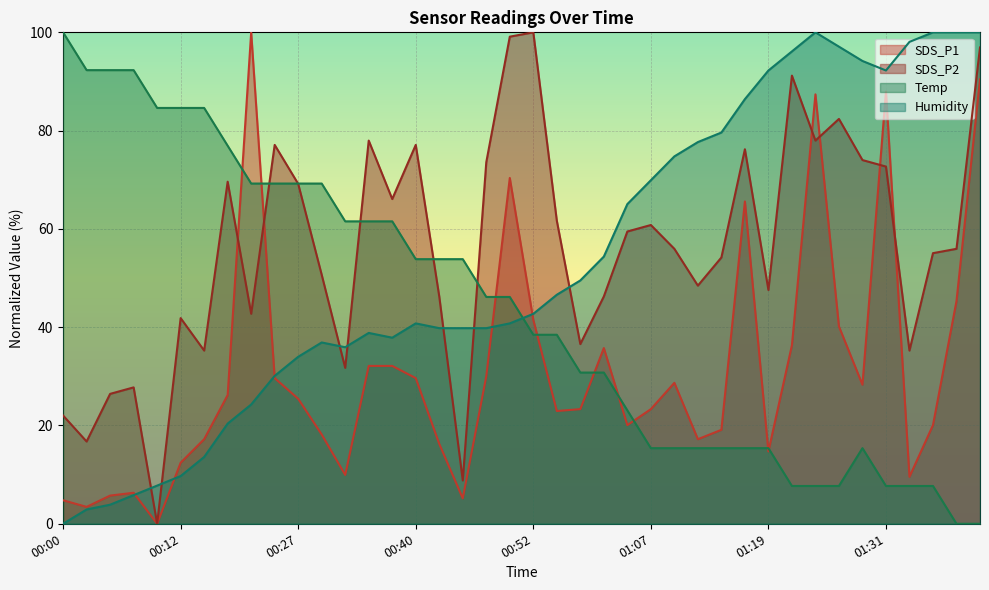

At which category is the sum across all series the highest?

01:47